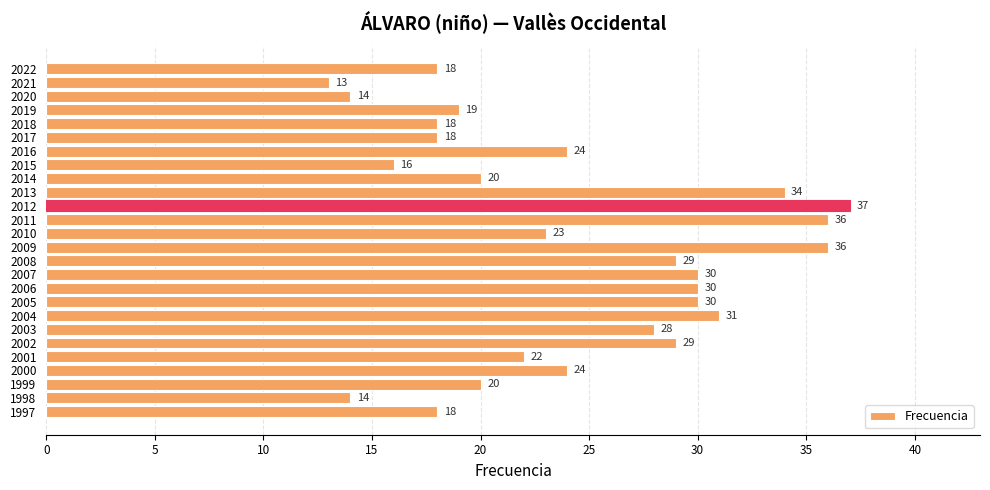

The value at 2010 is 13. True or false?

False